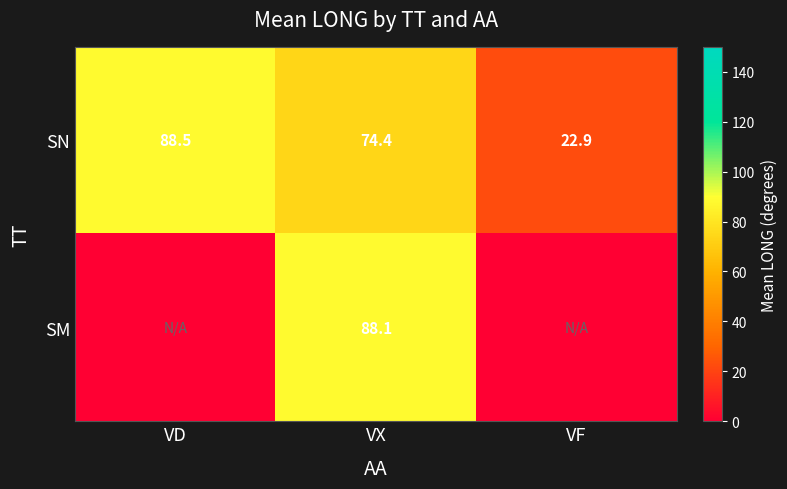

Rank the categories by SN value from lowest to highest.

VF, VX, VD